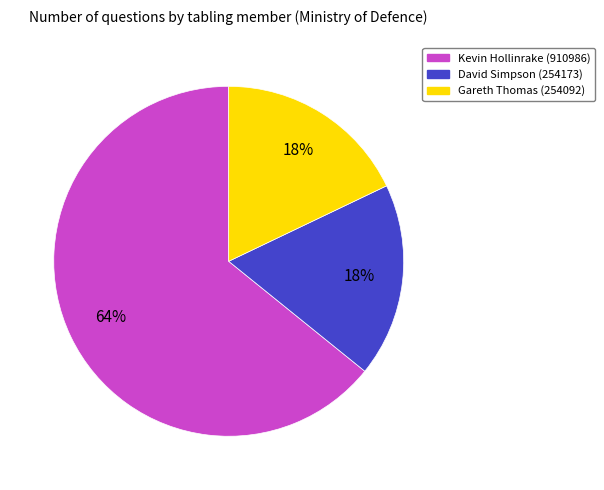

Is Kevin Hollinrake (910986) the majority of the pie?

Yes